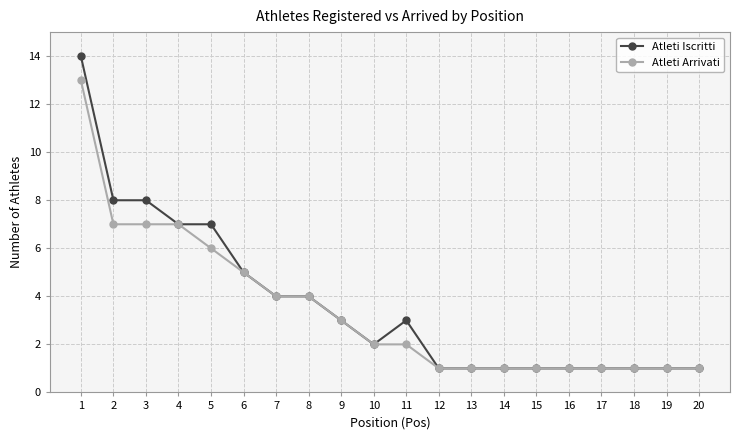

Reading left to right, extract all data points from this chart.

Atleti Iscritti: 14	8	8	7	7	5	4	4	3	2	3	1	1	1	1	1	1	1	1	1
Atleti Arrivati: 13	7	7	7	6	5	4	4	3	2	2	1	1	1	1	1	1	1	1	1